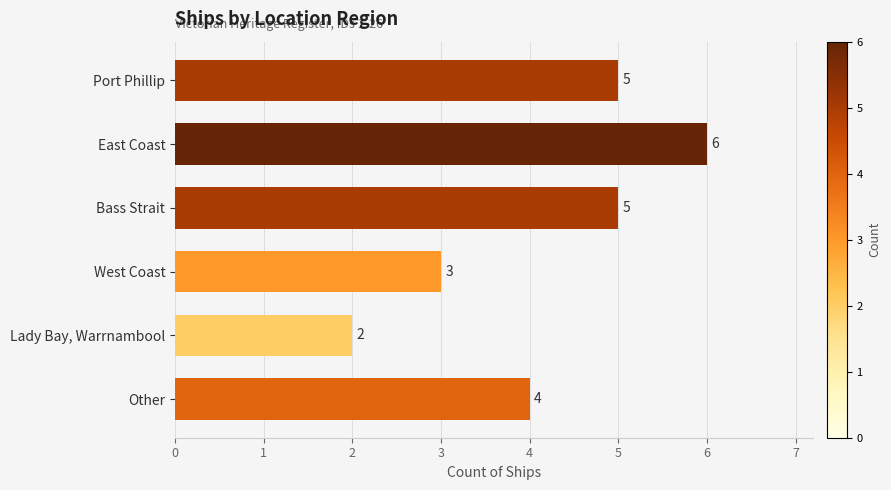

The value at Port Phillip is 3. True or false?

False